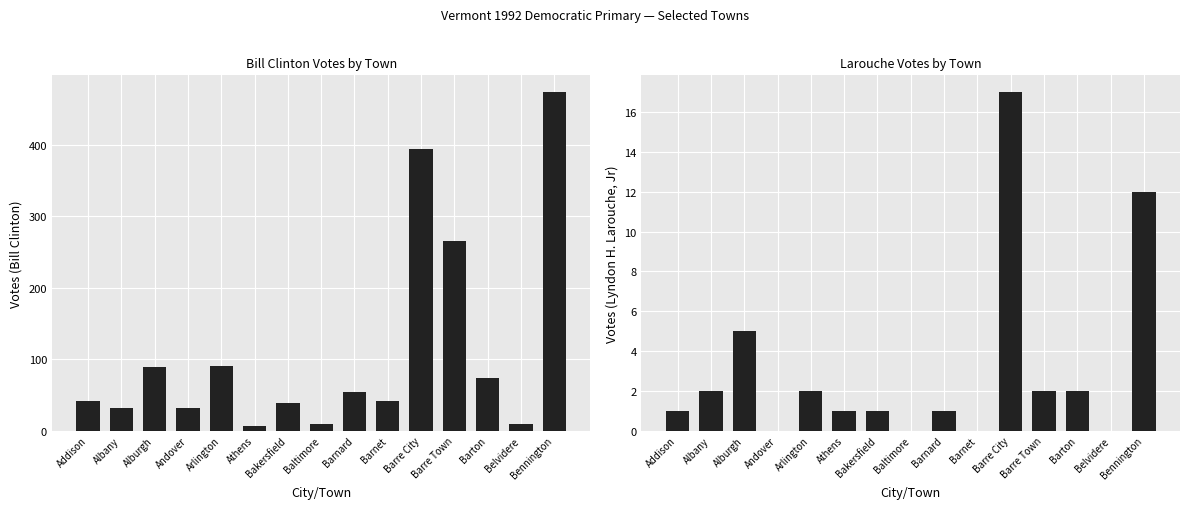

Between Barre City and Barre Town, which is larger?

Barre City